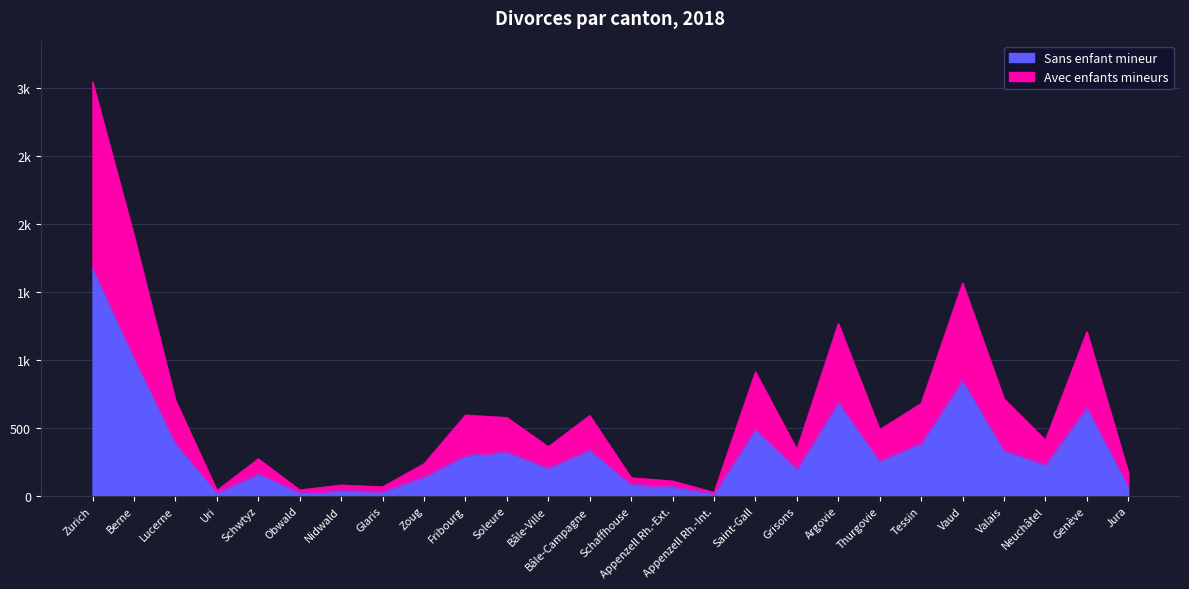

Reading right to left, what are all the values shown in this chart?

Sans enfant mineur: 72	651	229	334	851	388	257	689	196	493	15	69	82	338	205	322	297	139	32	37	25	162	24	387	1016	1677
Avec enfants mineurs: 171	1208	410	713	1566	680	487	1268	341	912	25	109	132	591	361	576	594	236	66	79	43	272	40	703	1913	3046